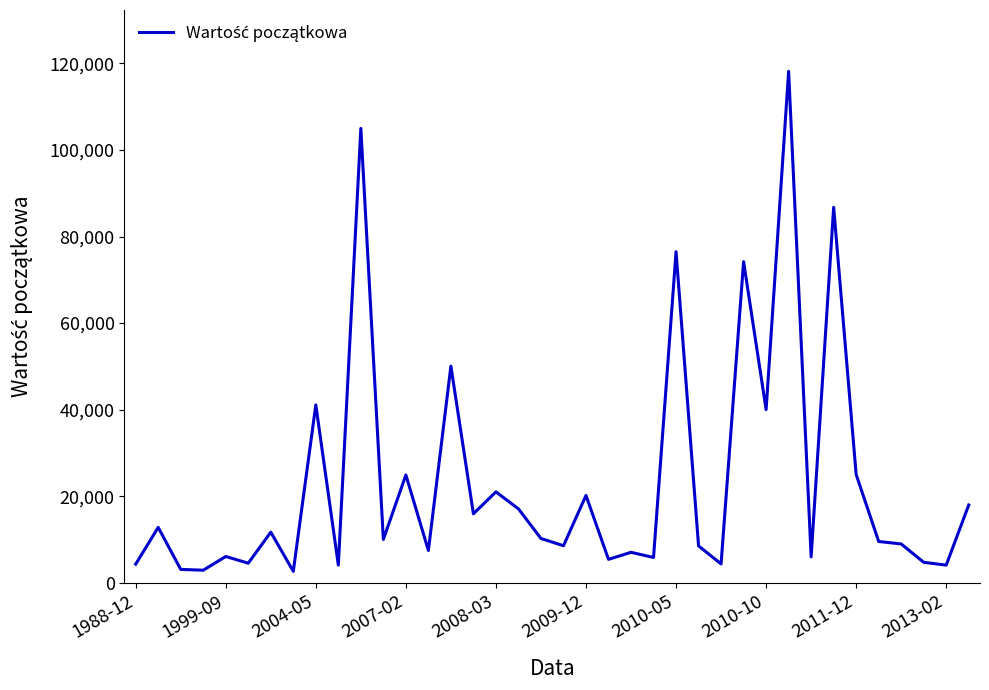

What is the greatest value displayed?

118180.5